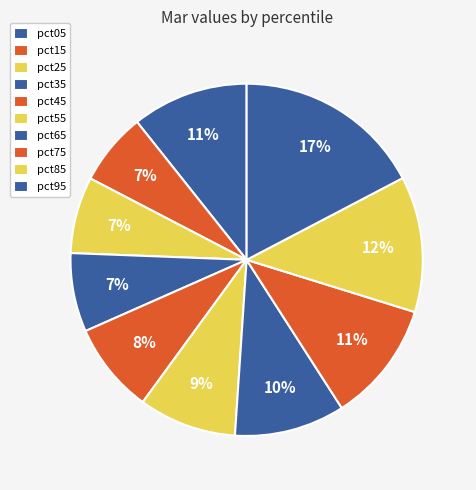

What is the smallest slice in the pie chart?

pct15